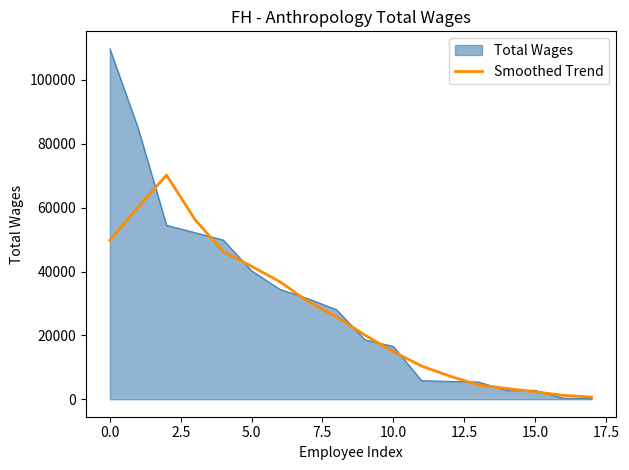

Which series has the largest range (max minus min)?

Total Wages